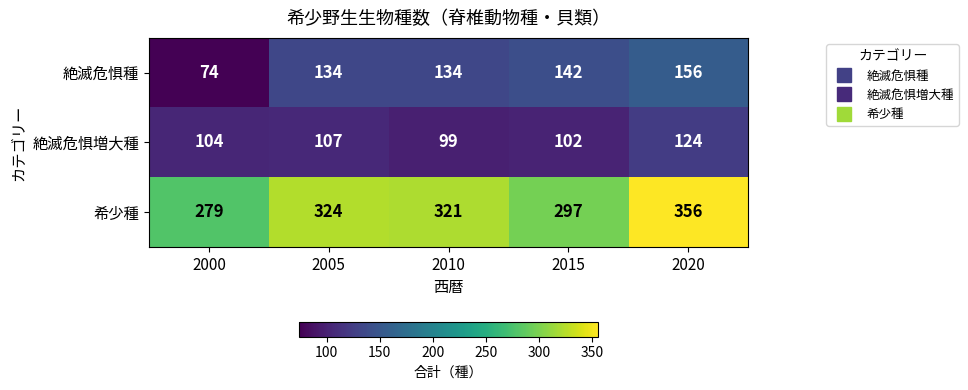

What value does the 希少種 series have at 2000, to the nearest 10?

280